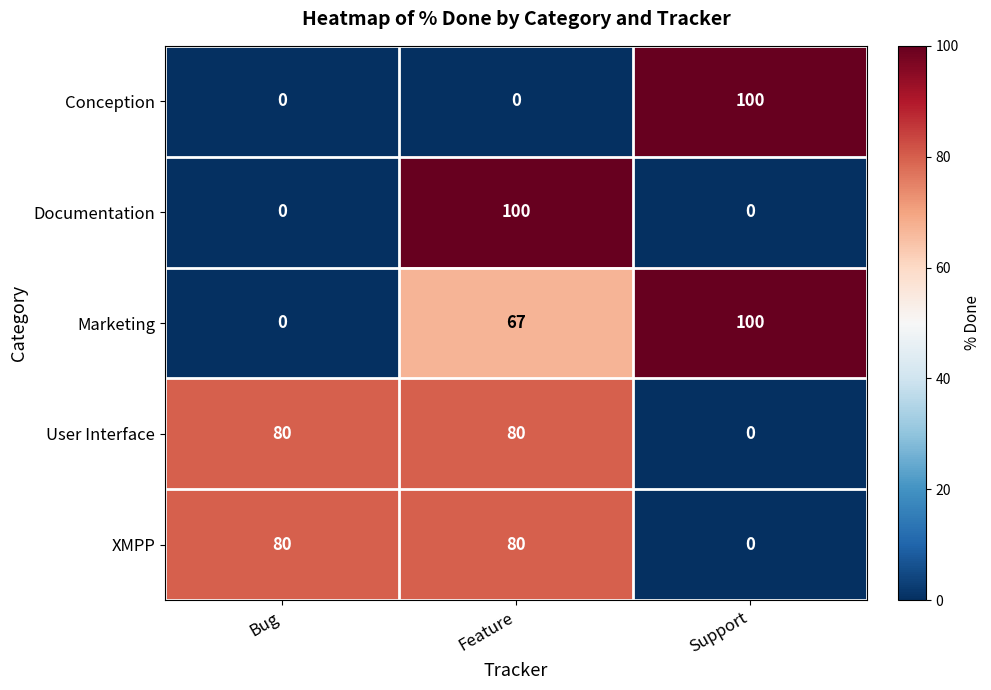

The value of Marketing at Bug is 0. True or false?

True